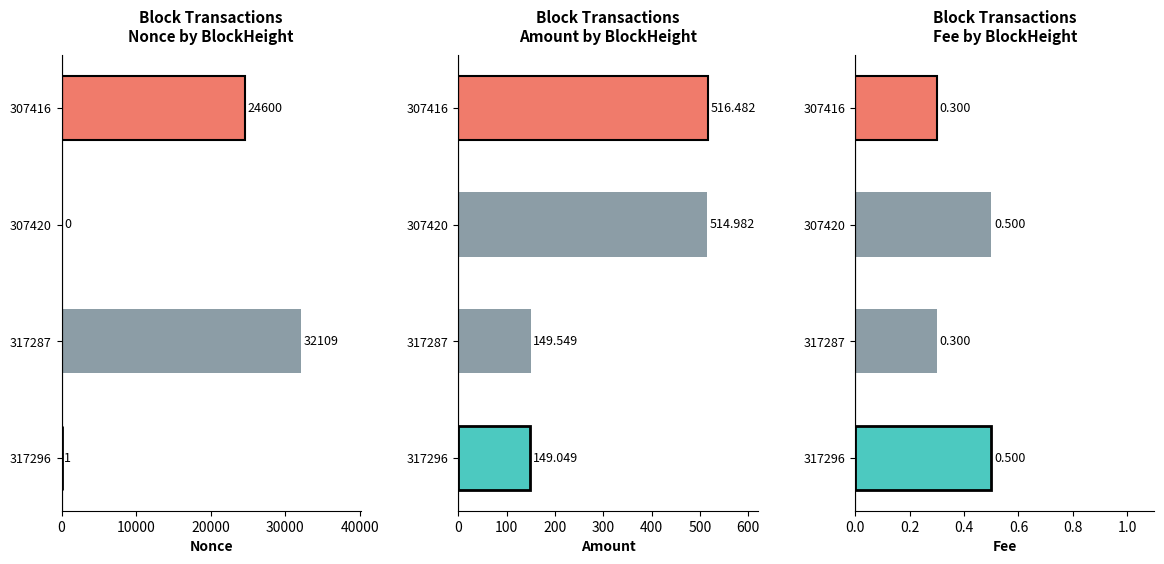

Reading left to right, transcribe all the data shown in this chart.

Nonce: 1.0	32109.0	0.0	24600.0
Amount: 149.0	149.5	515.0	516.5
Fee: 0.5	0.3	0.5	0.3